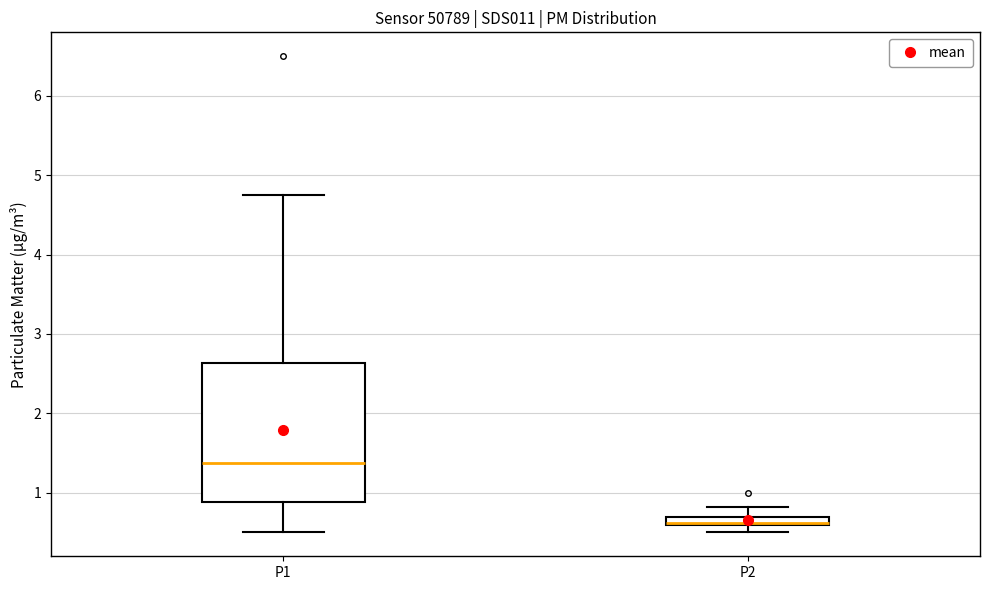

Where is the lower edge of the box for P1 on the y-axis? The values are not printed on the chart, so give them approximately, as read against the axis.

0.9